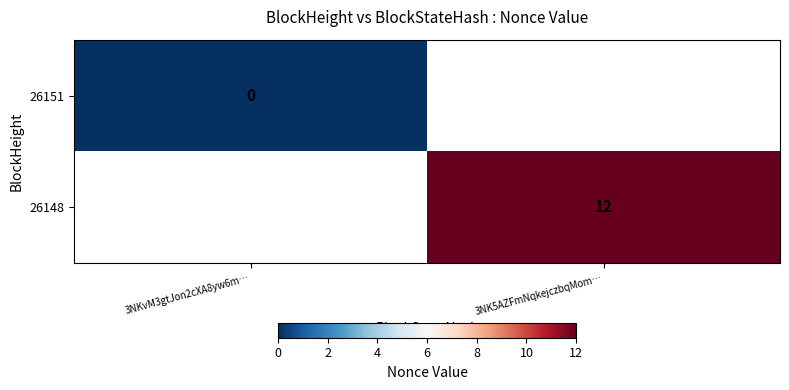

True or false: 26148 has a value of 8 at 3NK5AZFmNqkejczbqMom….

False